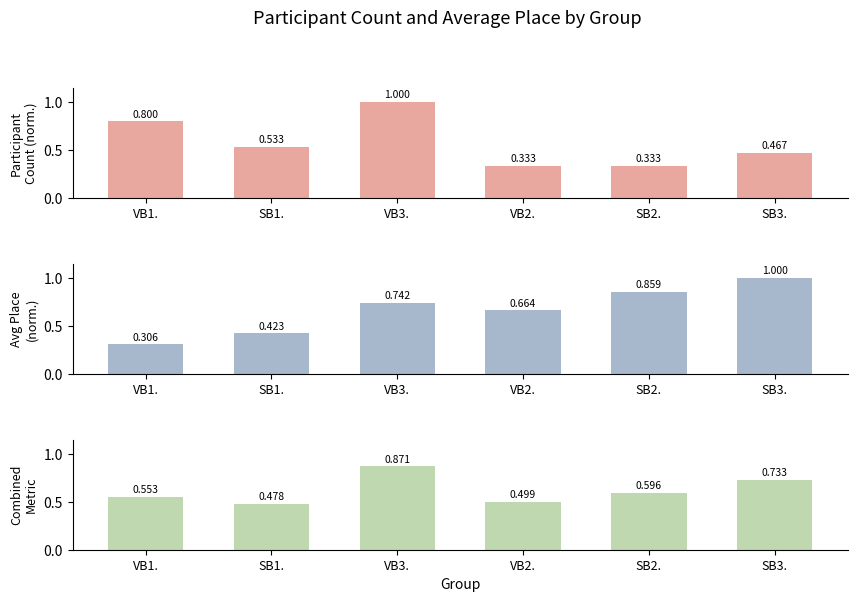

What value does the Combined (norm.) series have at VB3.?

0.9